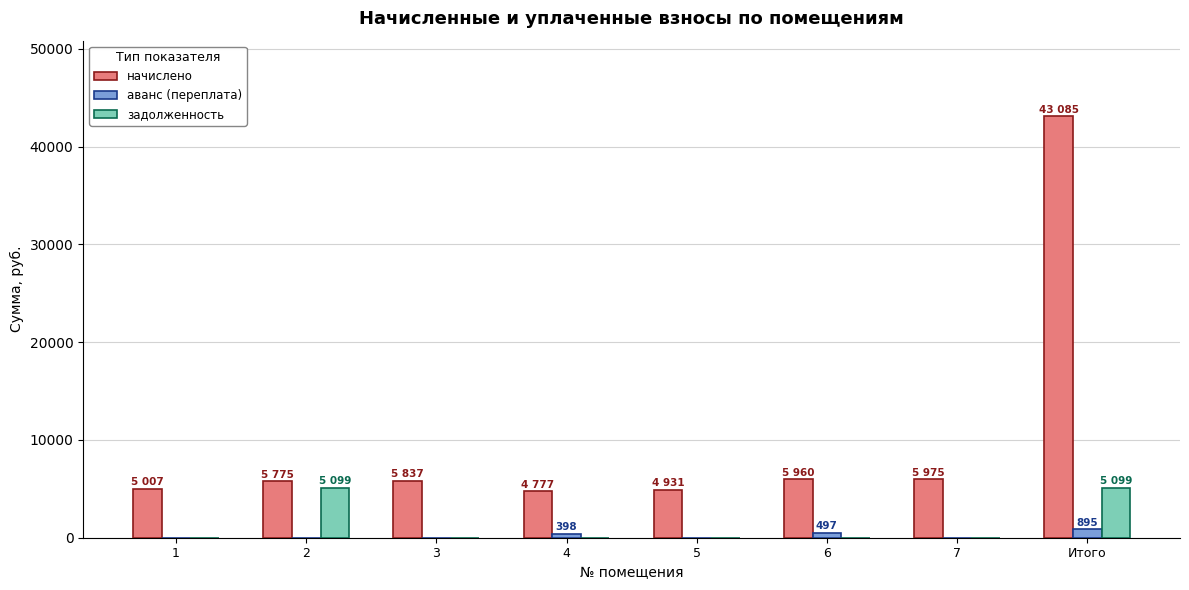

What is the sum of all задолженность values?

10198.7